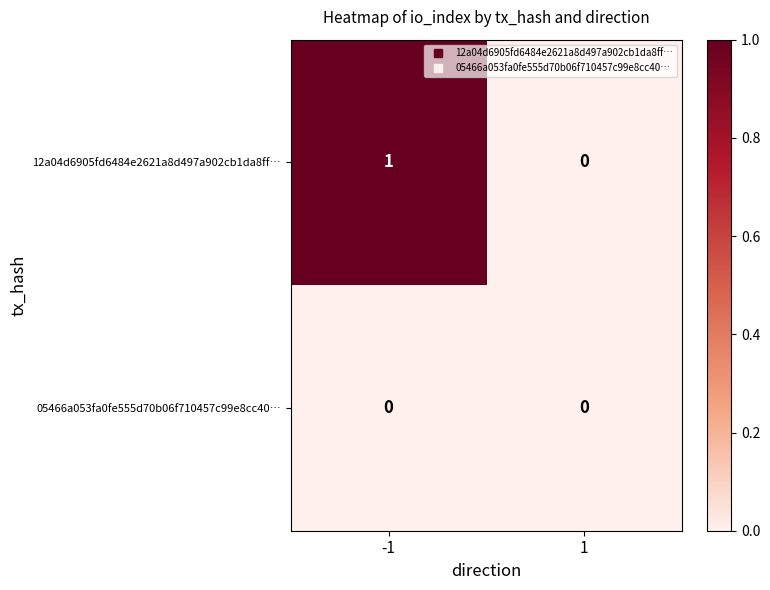

The 12a04d6905fd6484e2621a8d497a902cb1da8ff… series shows 0 at 1. True or false?

True